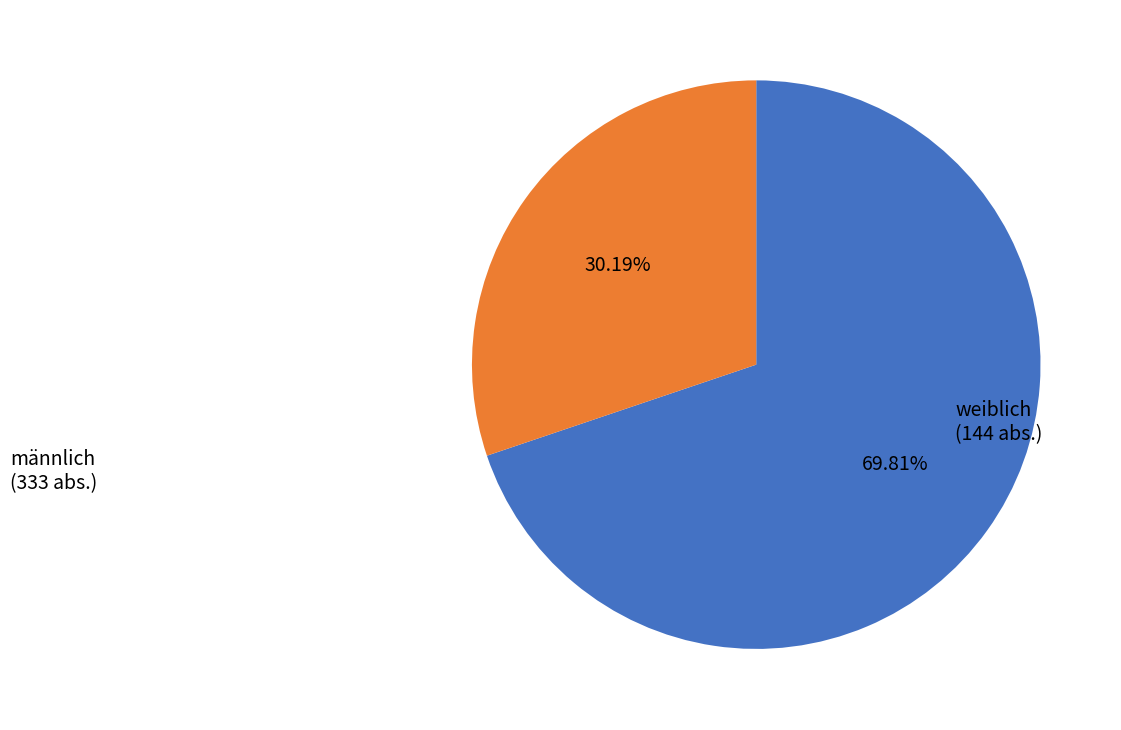

Does any single category account for the majority?

Yes